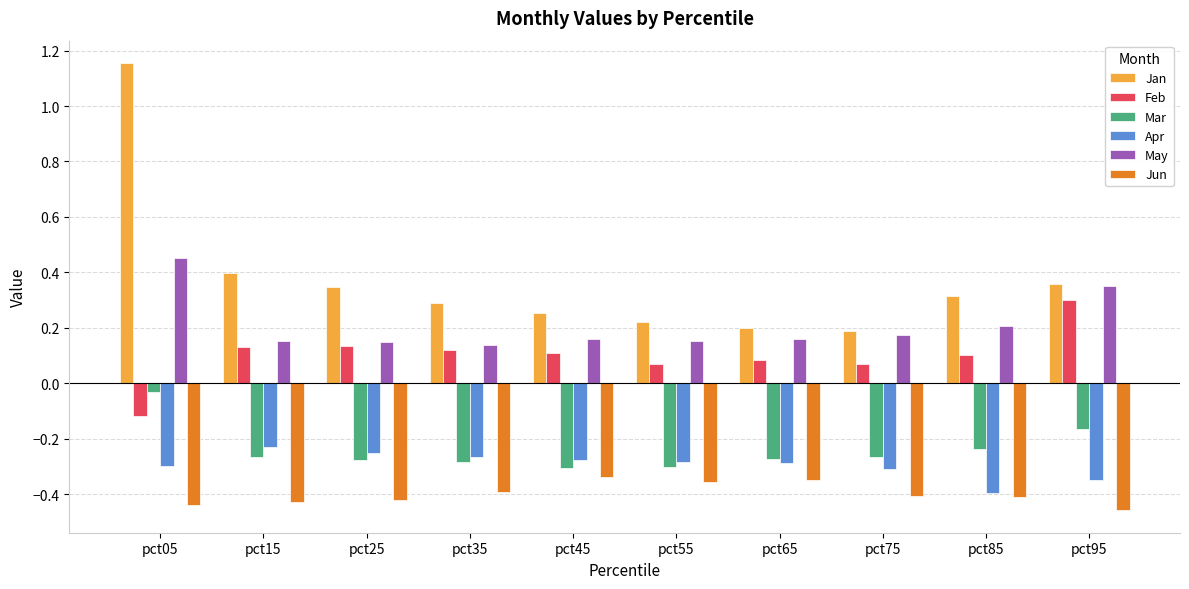

What is the sum of all Apr values?

-3.0